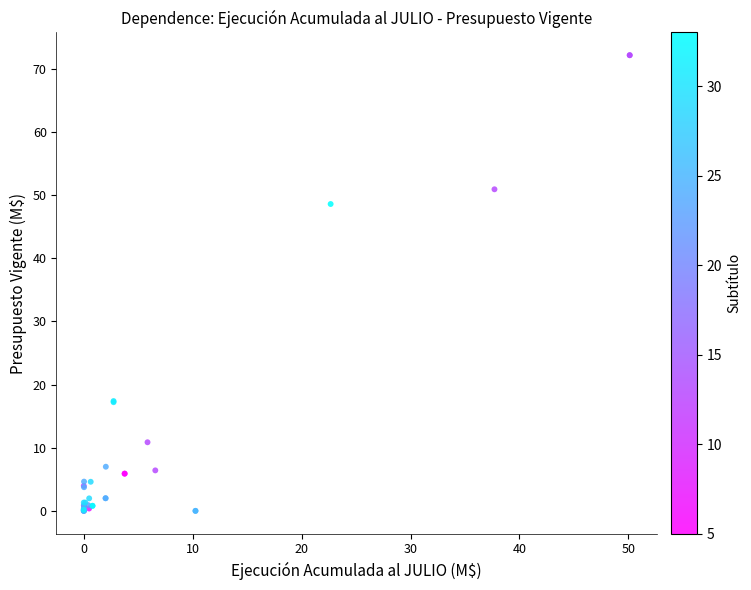

What Y value in the scatter plot is closest to 36?

48.6